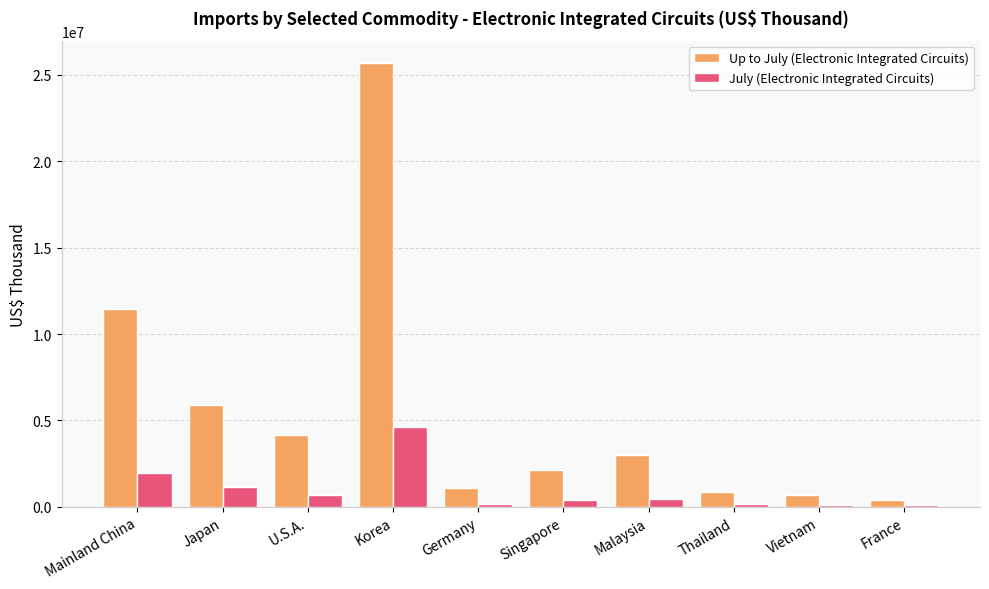

Rank the series by their maximum value, from highest to lowest.

Up to July (Electronic Integrated Circuits), July (Electronic Integrated Circuits)